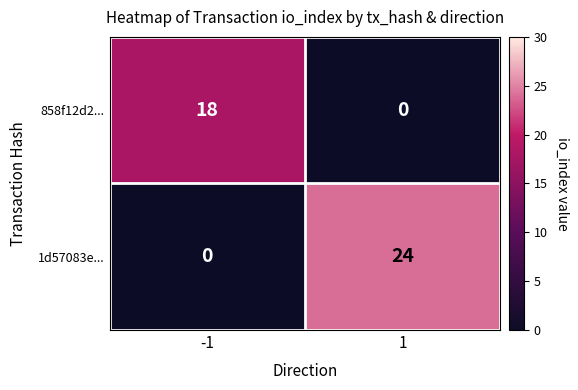

What is the highest value of the 1d57083e... series?

24